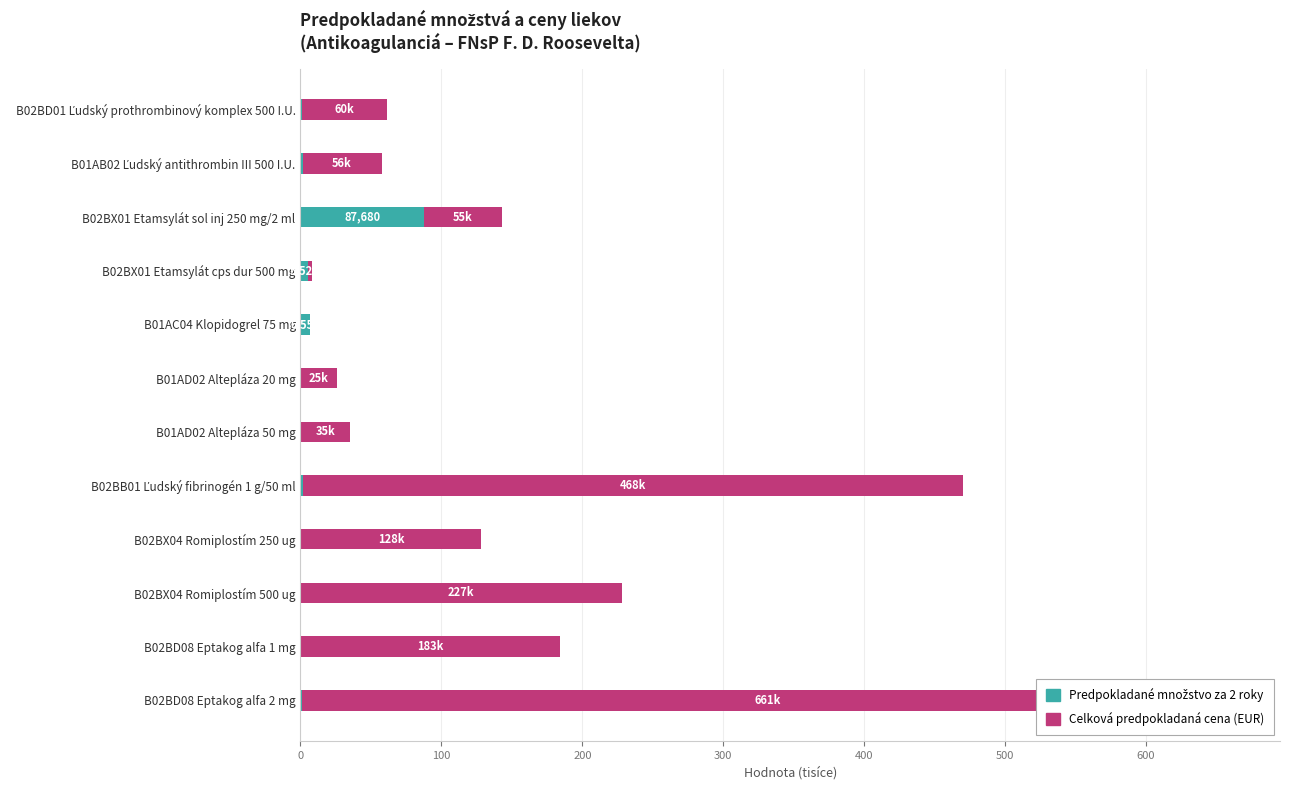

What is the difference between the maximum and minimum values in the Celková predpokladaná cena (EUR) series?

660.8